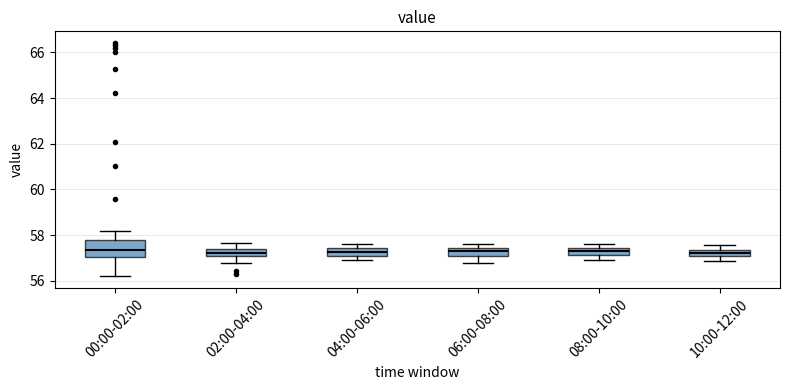

Where is the upper edge of the box for 10:00-12:00 on the y-axis? The values are not printed on the chart, so give them approximately, as read against the axis.

57.4